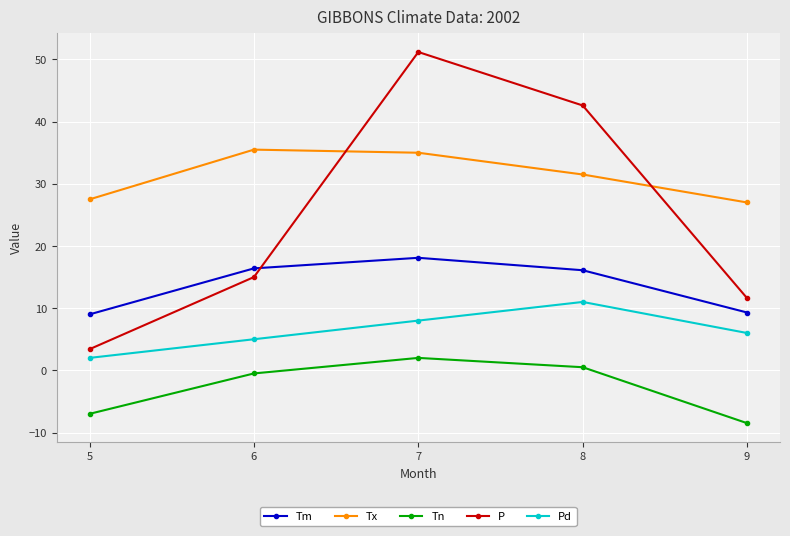

Which series changed the most between 6 and 8?

P